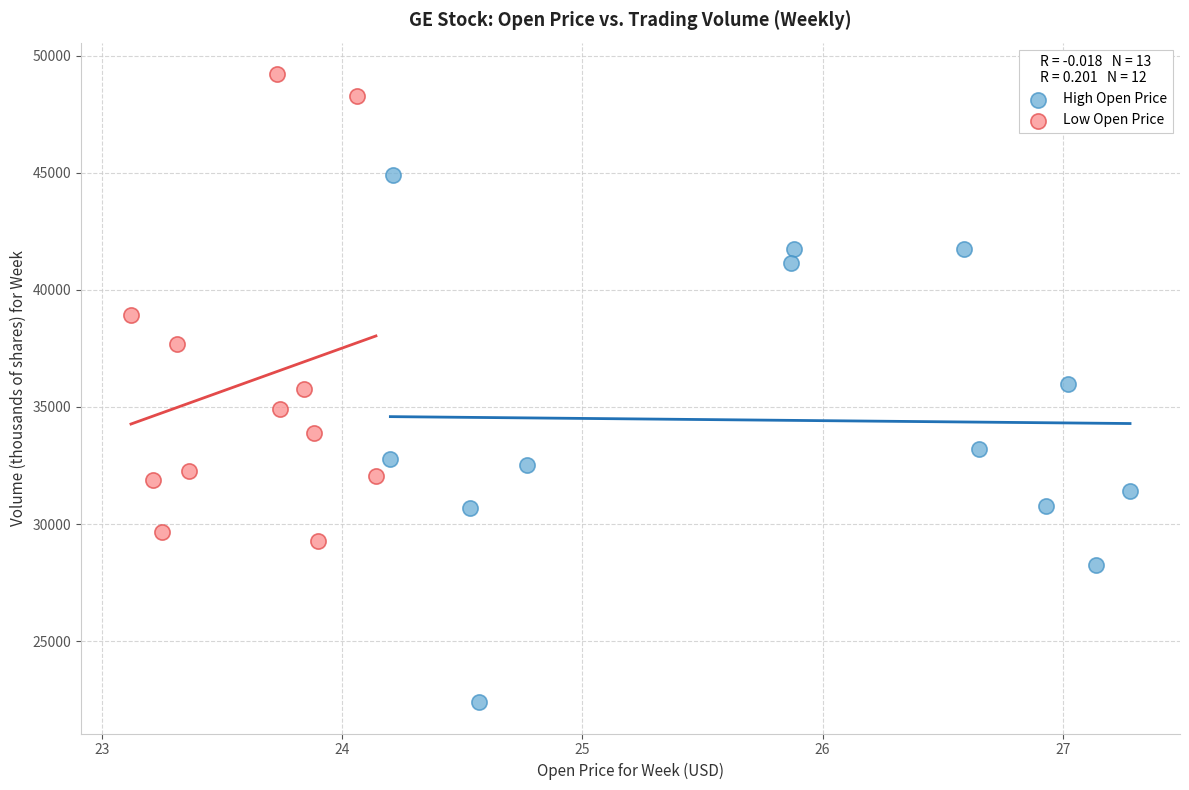

Which series contains the highest Y value?

Low Open Price